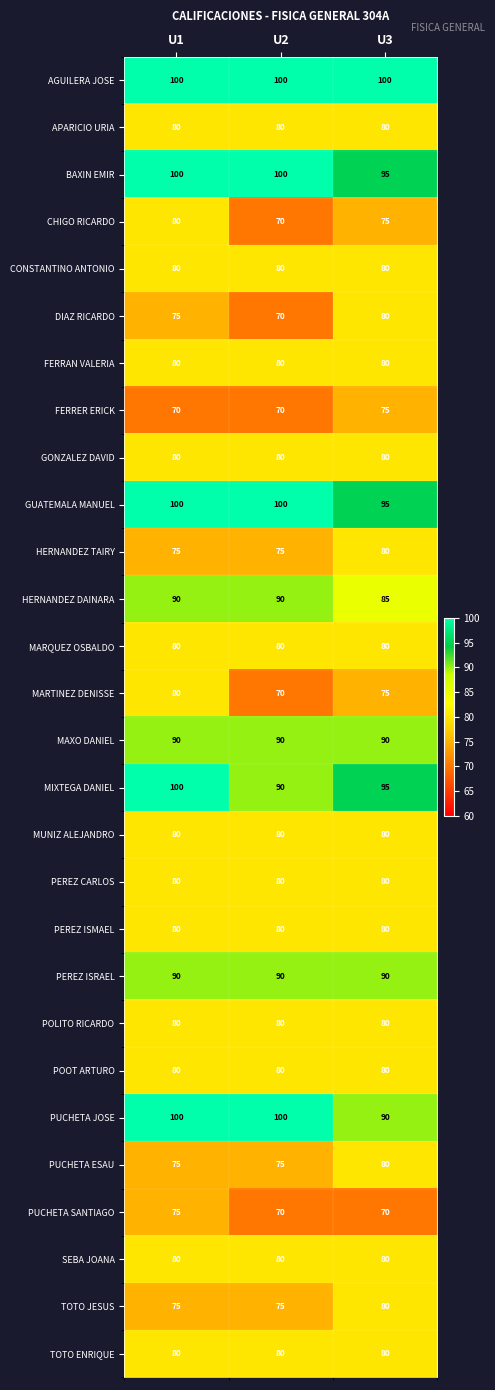

What is the total value across all series at U1?

2335